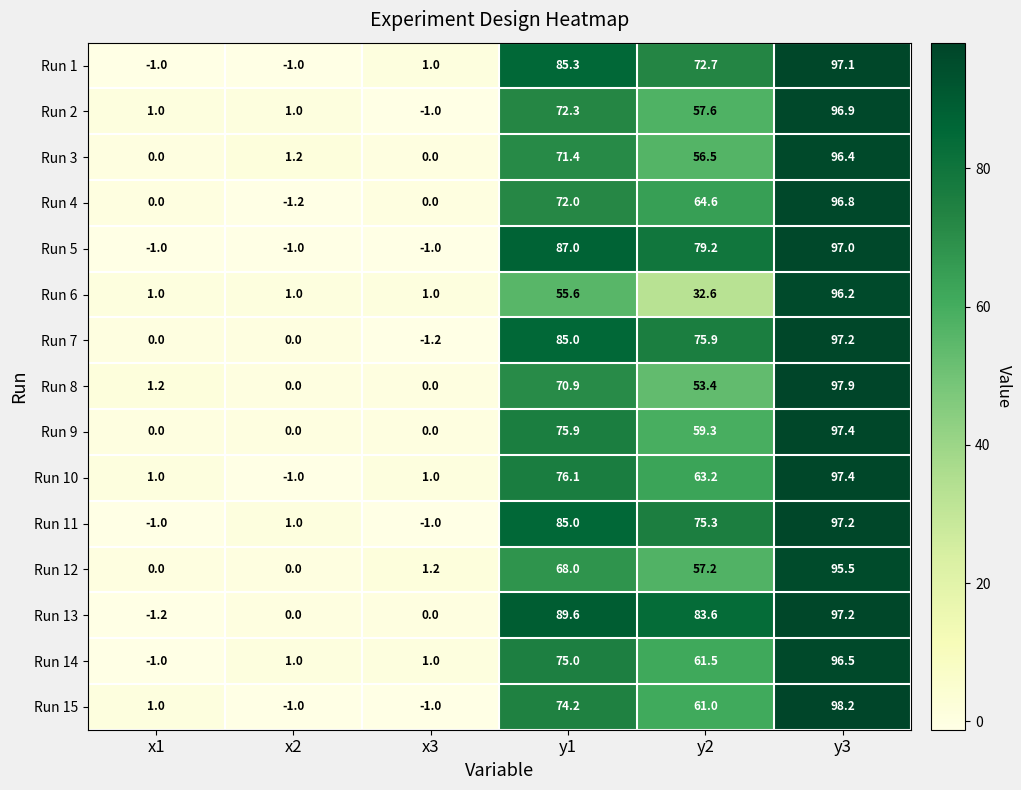

What is the sum of the Run 10 values at x1 and x3?

2.0